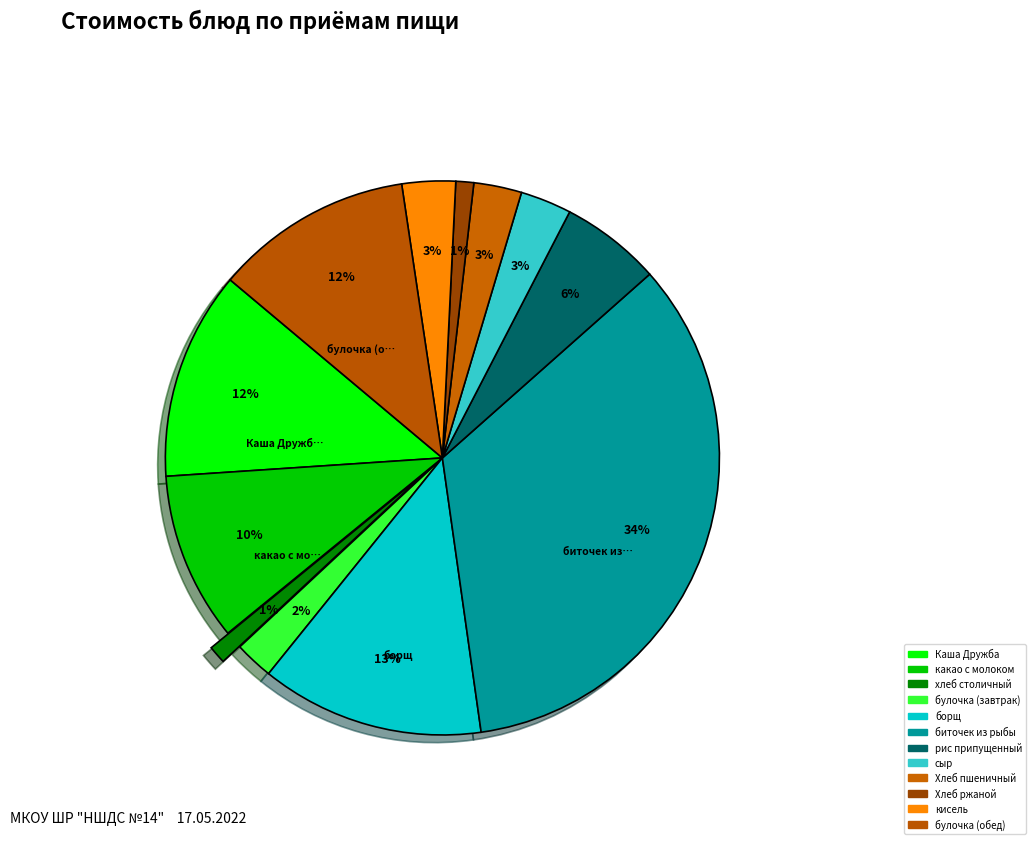

How many segments does this pie chart have?

12